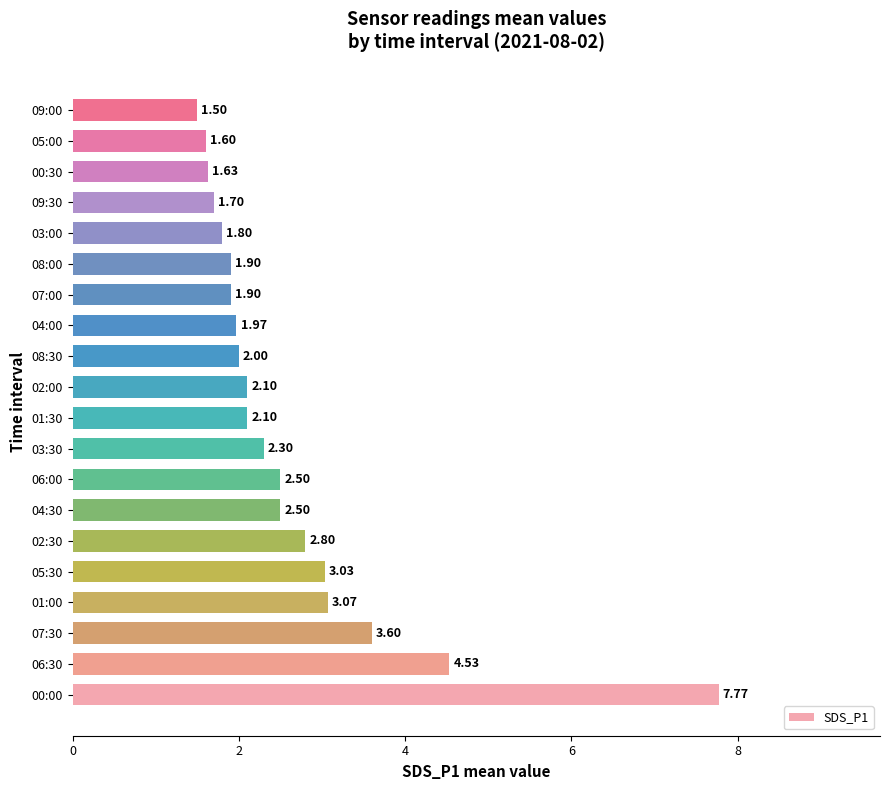

What is the average value?

2.6